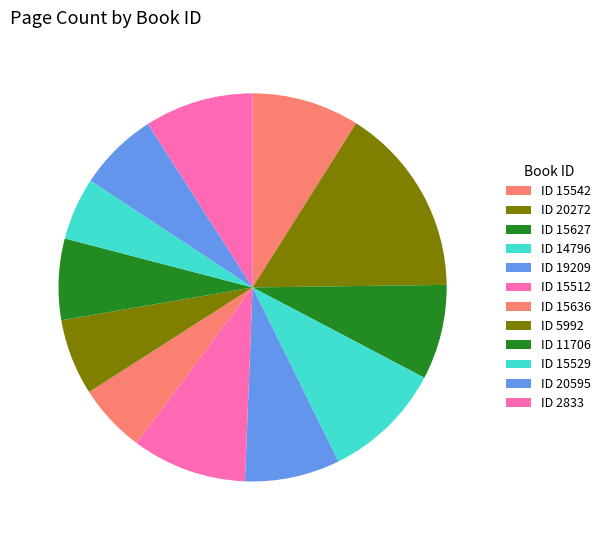

Count the number of slices in the pie.

12